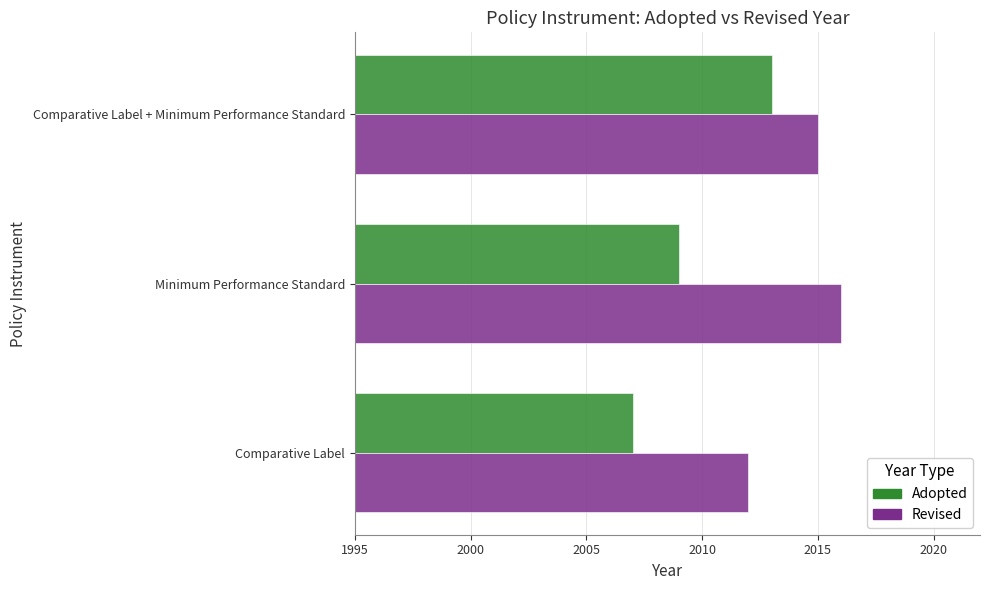

Which category has the lowest value in the Adopted series?

Comparative Label